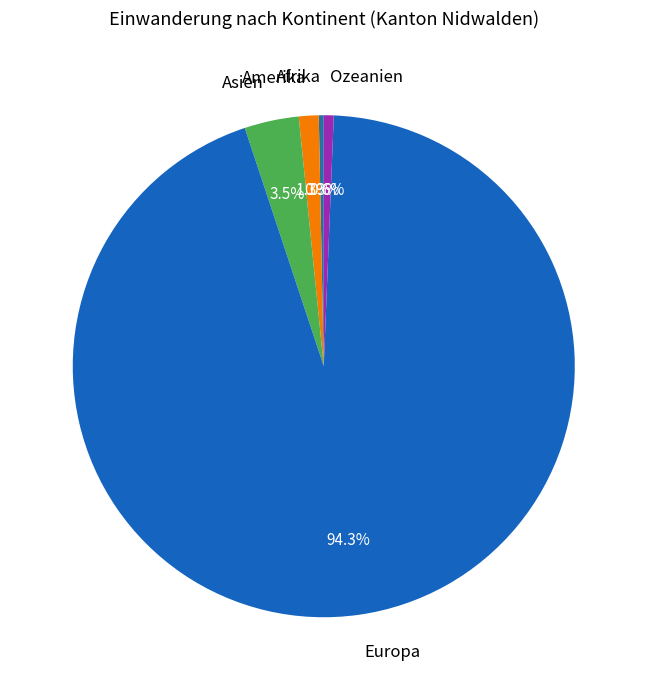

Which category has the biggest portion of the pie?

Europa